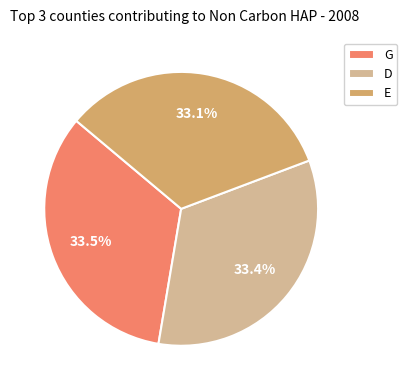

Approximately how many times larger is the value at D compared to G?

1.0